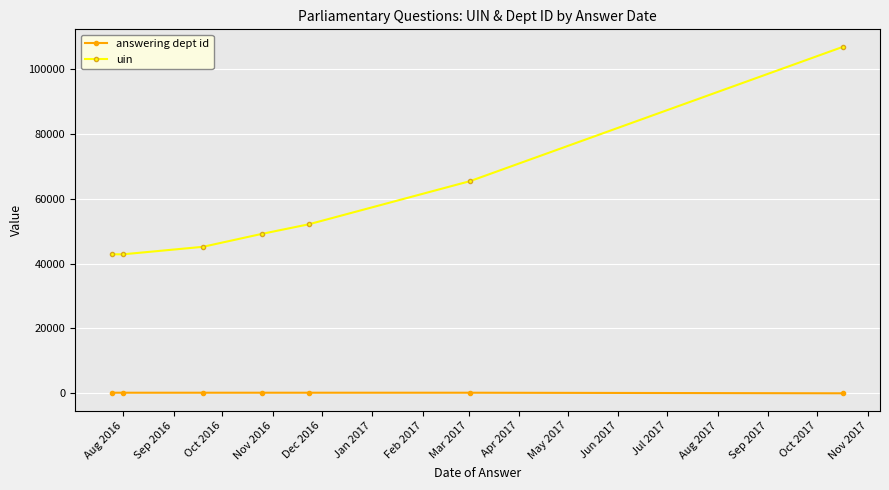

What is the difference between the second highest and second lowest values in the uin series?

22551